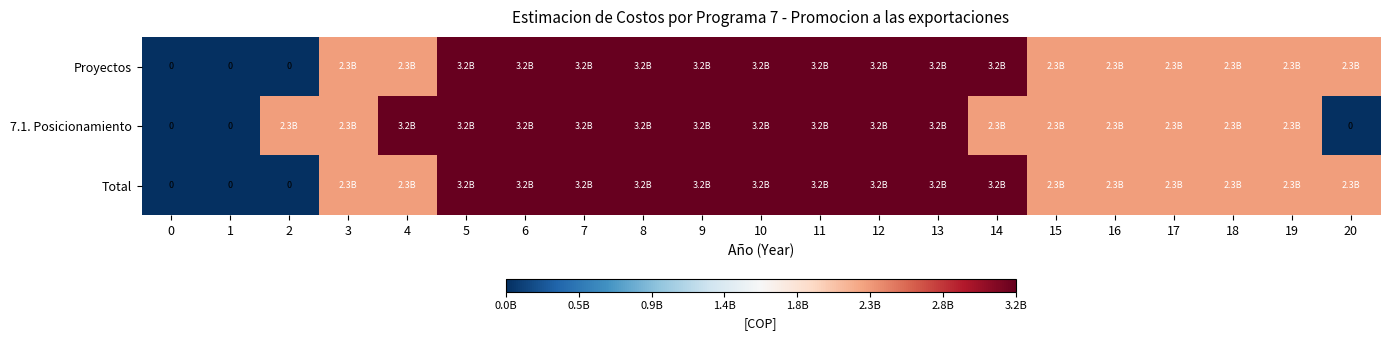

True or false: 7.1. Posicionamiento has a value of 1542258297.4 at 6.

False